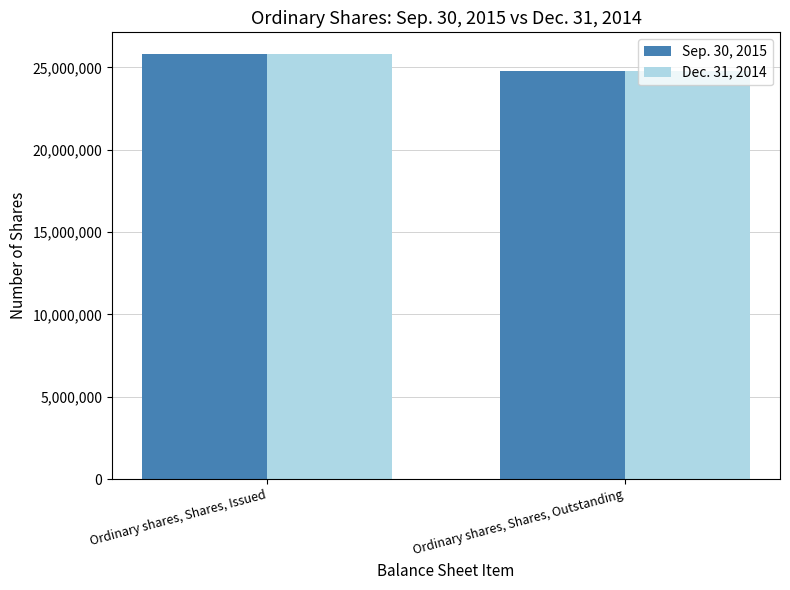

What is the maximum value shown in the chart?

25833210